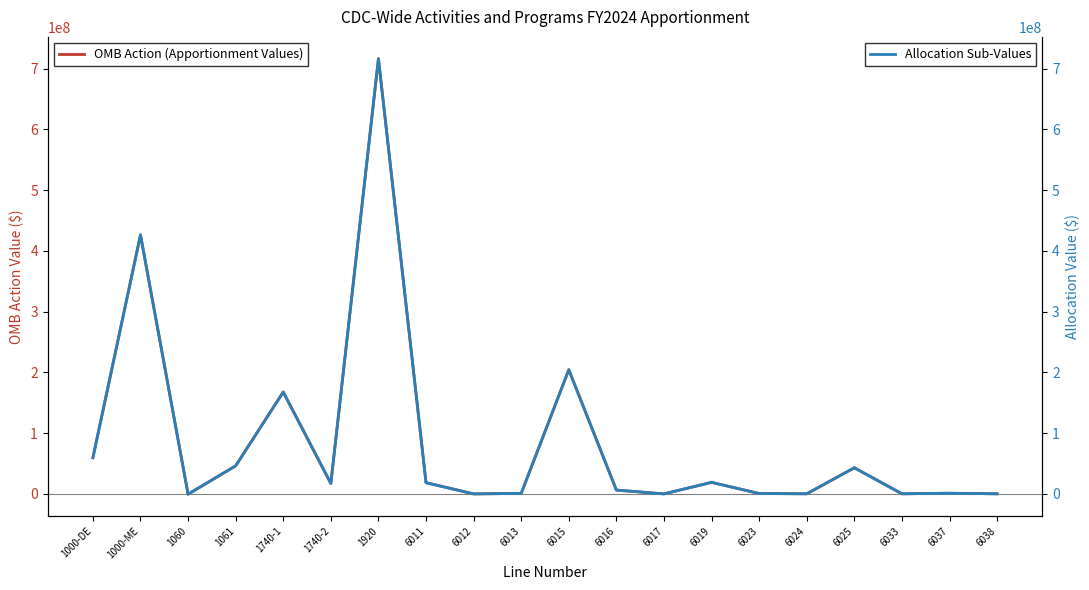

At 6023, list the series in order from smallest to largest.

OMB Action (Apportionment Values), Allocation Sub-Values